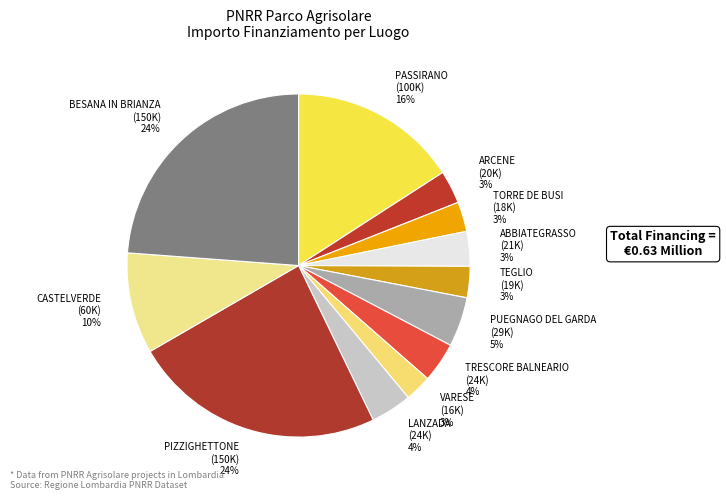

What is the largest slice in the pie chart?

PIZZIGHETTONE